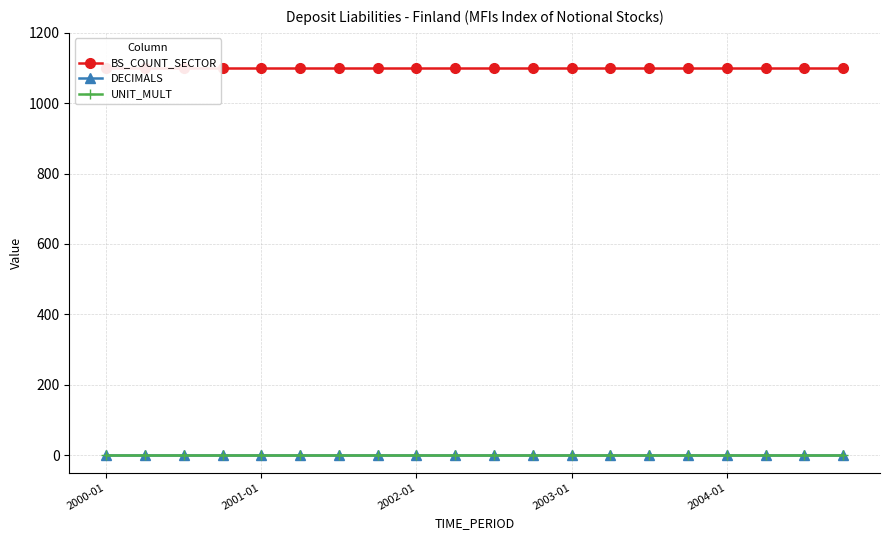

True or false: DECIMALS and BS_COUNT_SECTOR intersect in this chart.

False